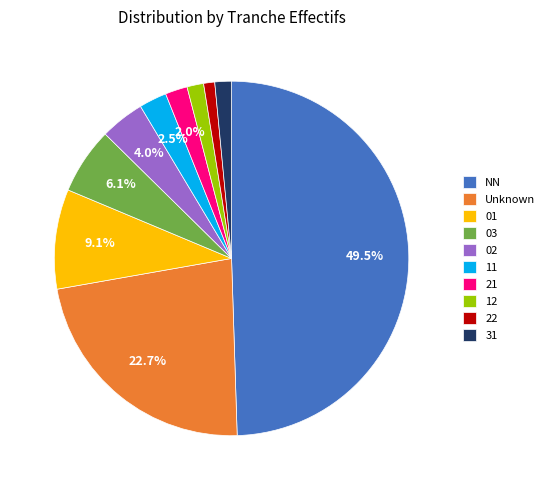

True or false: 12 accounts for 16% of the total.

False